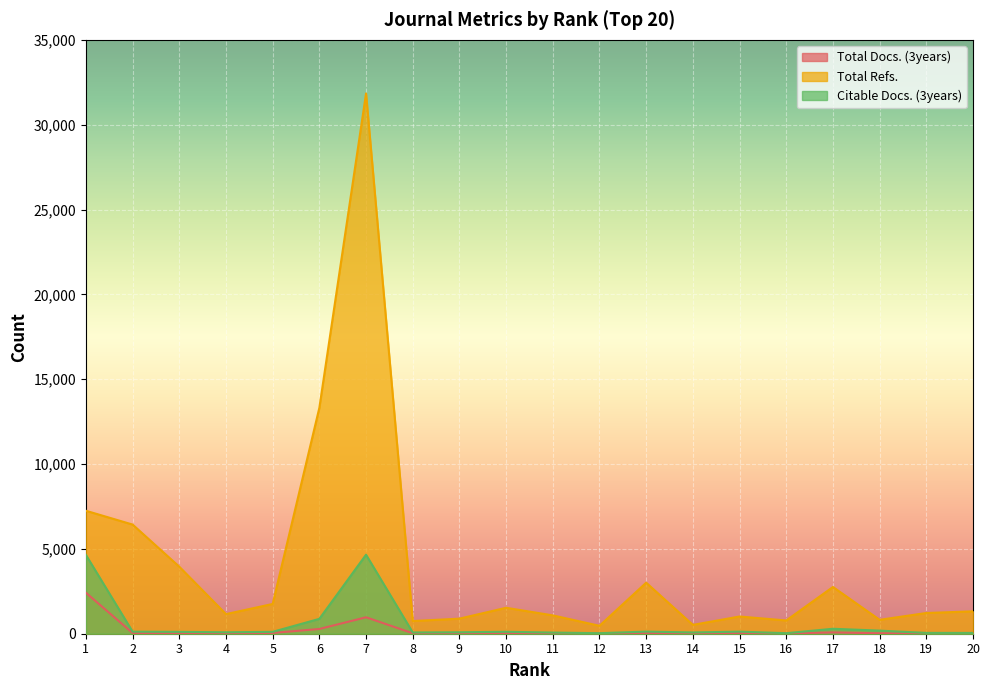

What is the value of the Total Docs. (3years) point at the 18th from the left?

26